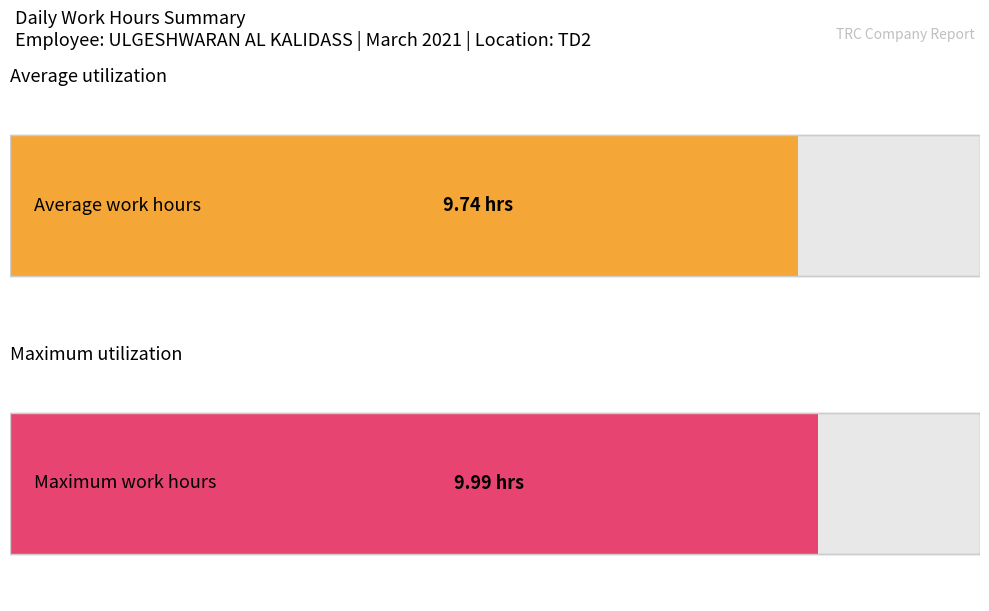

At which label does the data first exceed 9?

1